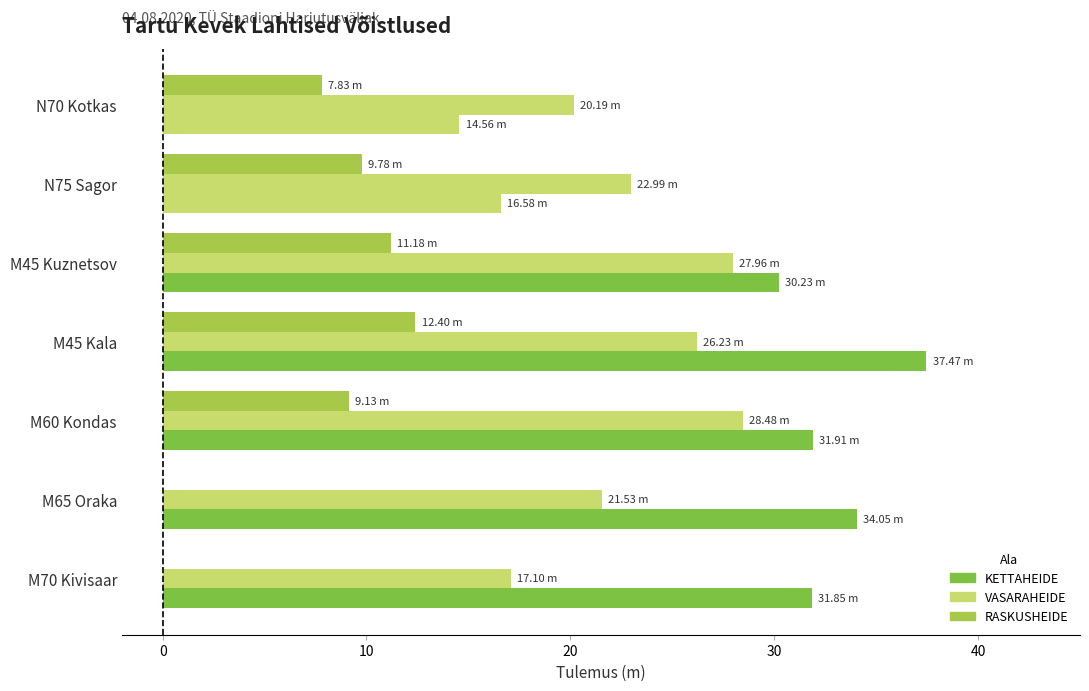

How many series are shown in this chart?

3